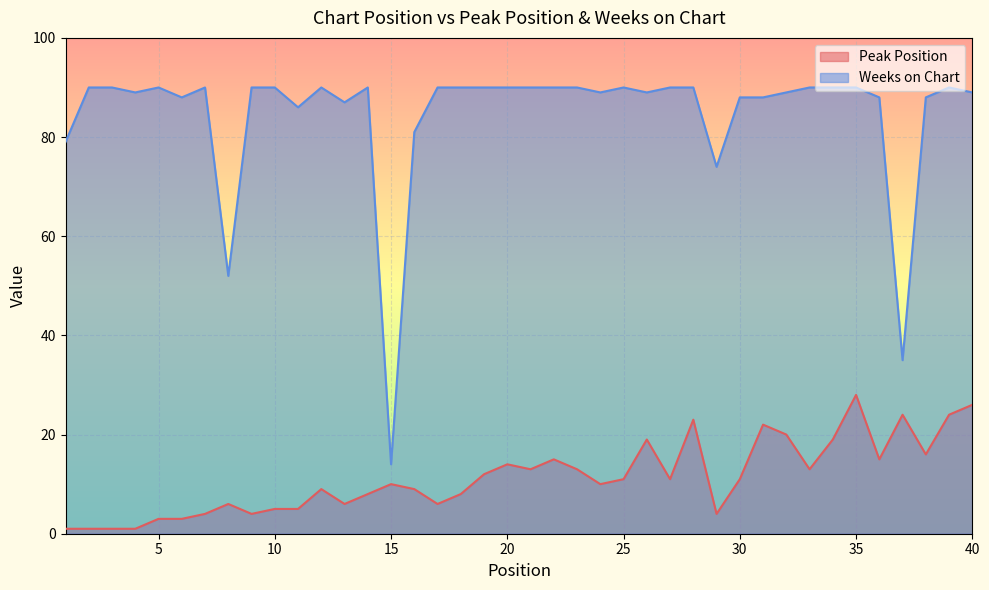

True or false: Weeks on Chart and Peak Position cross at least once.

False